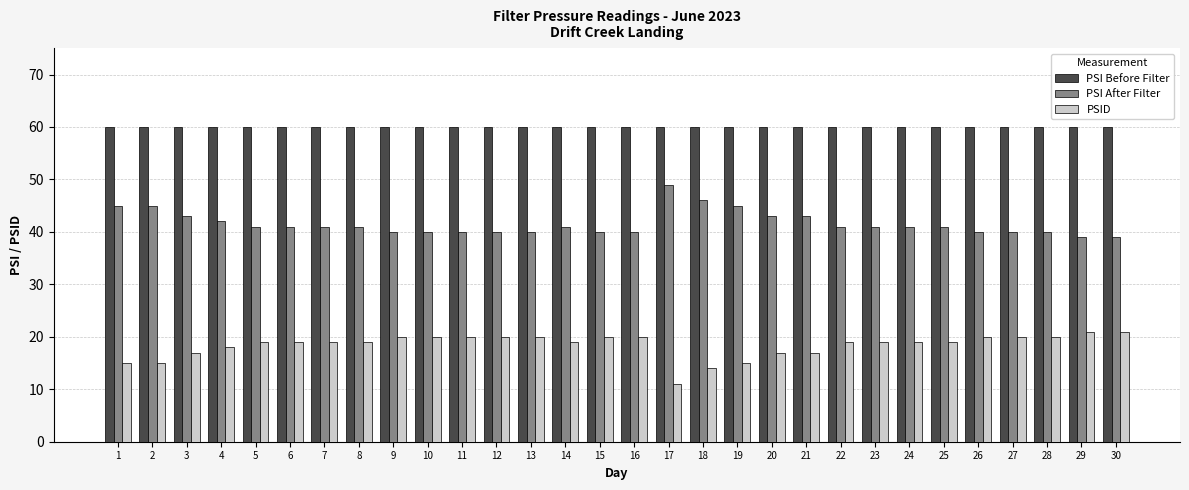

How many groups of bars are there?

30